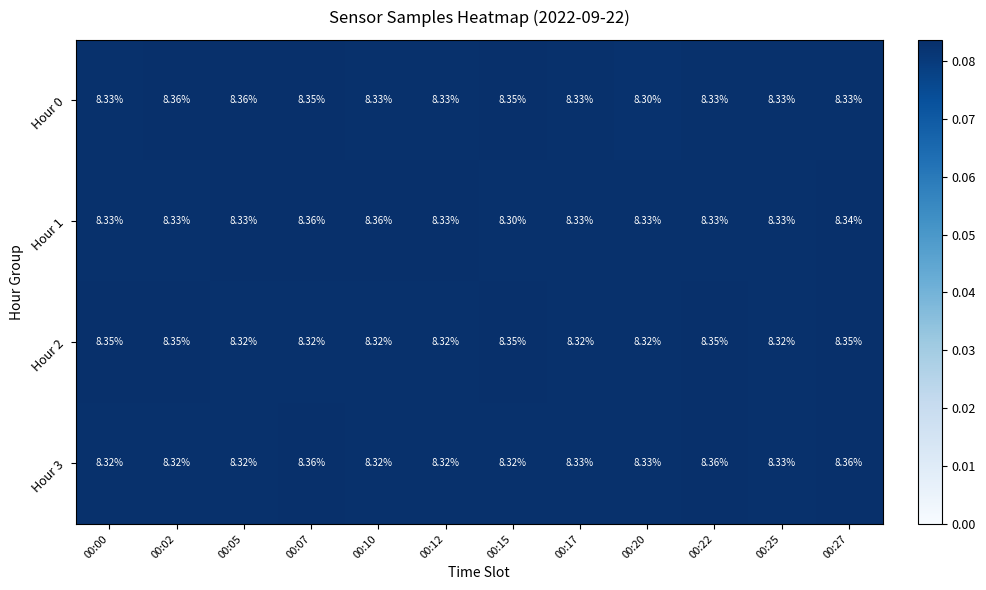

Is the value of Hour 3 at 00:07 greater than the value of Hour 2 at 00:07?

Yes